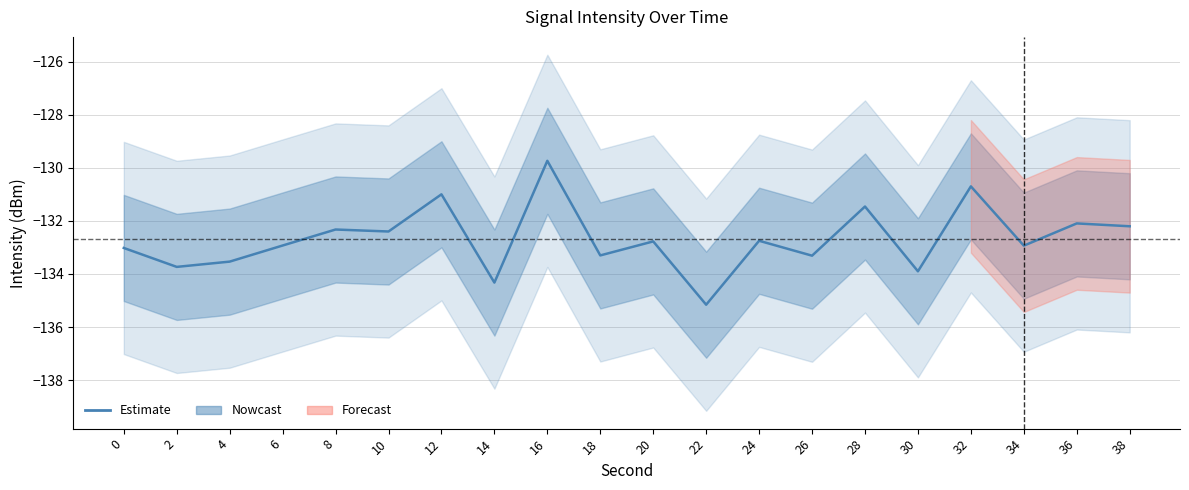

What is the difference between the second highest and second lowest values?

3.6